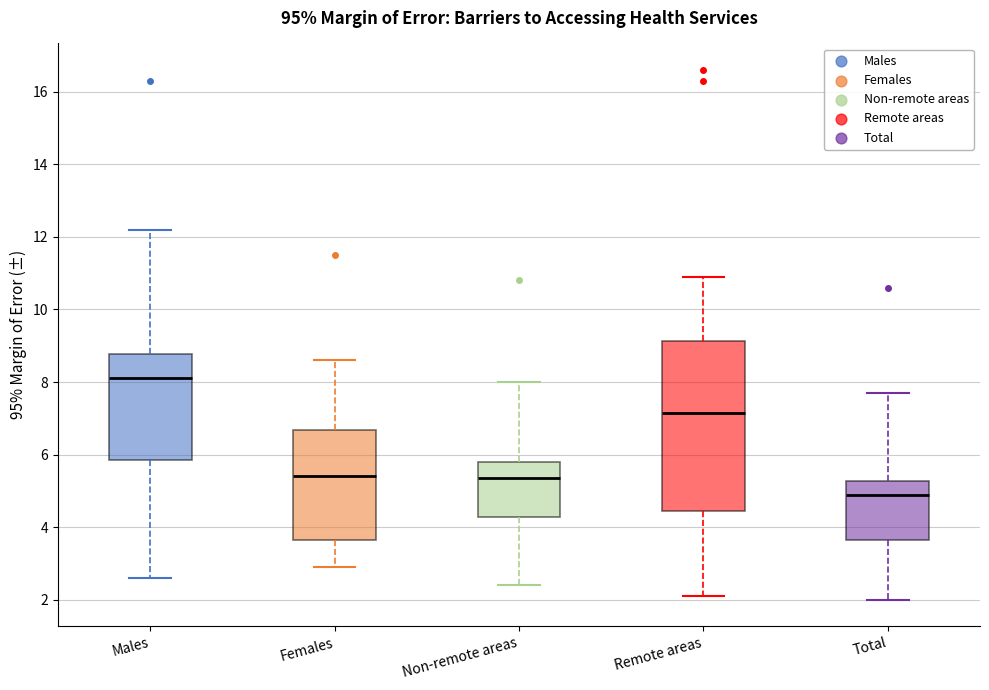

Reading left to right, read every box against the y-axis: the position of its median line, the range the box covers, and the ends of its whiskers. The values are not printed on the chart, so give them approximately, as read against the axis.

Males: median 8.2, box 5.8 to 8.8, whiskers 2.6 to 12.2
Females: median 5.4, box 3.6 to 6.6, whiskers 3.0 to 8.6
Non-remote areas: median 5.4, box 4.2 to 5.8, whiskers 2.4 to 8.0
Remote areas: median 7.2, box 4.4 to 9.2, whiskers 2.2 to 11.0
Total: median 5.0, box 3.6 to 5.2, whiskers 2.0 to 7.8